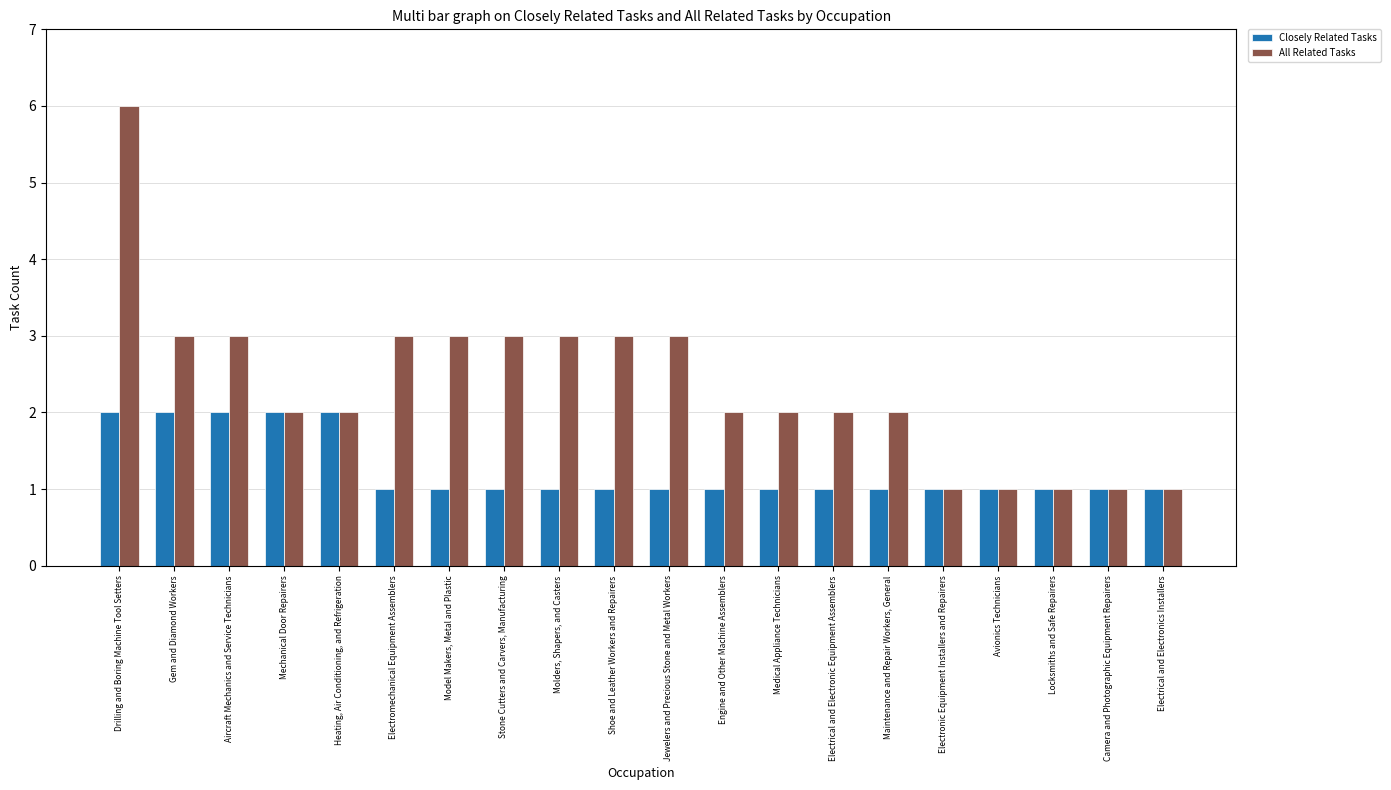

What is the difference between the second highest and second lowest values in the Closely Related Tasks series?

1